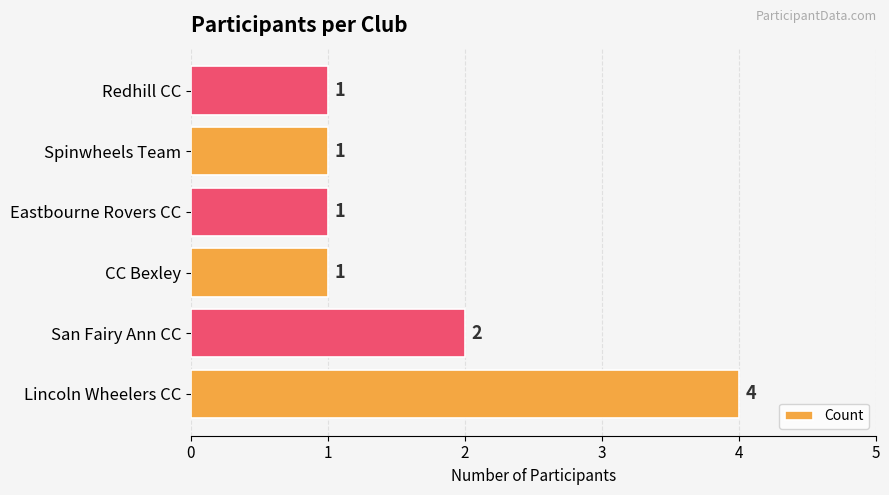

Reading bottom to top, transcribe all the data shown in this chart.

4	2	1	1	1	1